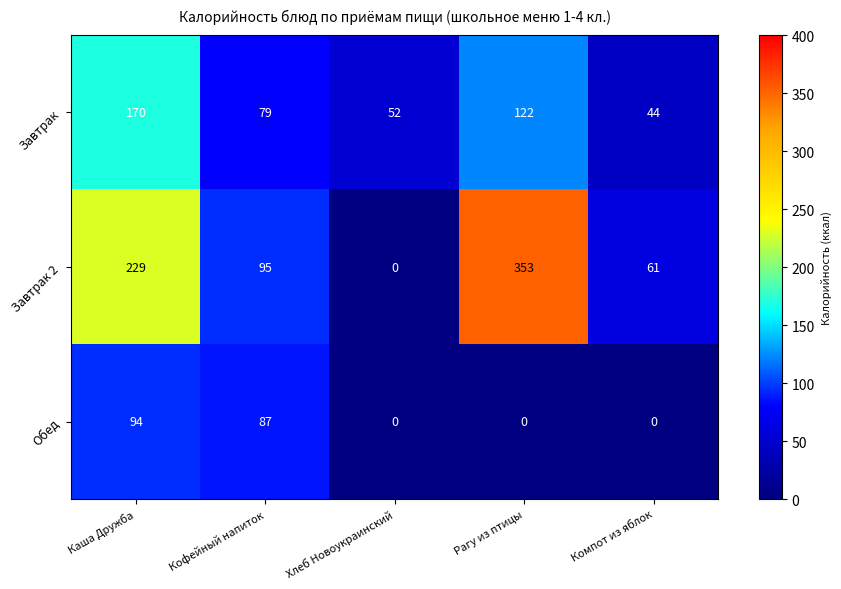

What is the maximum value shown in the chart?

353